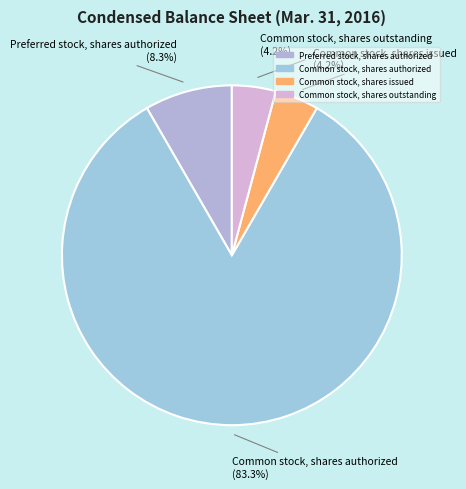

Which category has the biggest portion of the pie?

Common stock, shares authorized